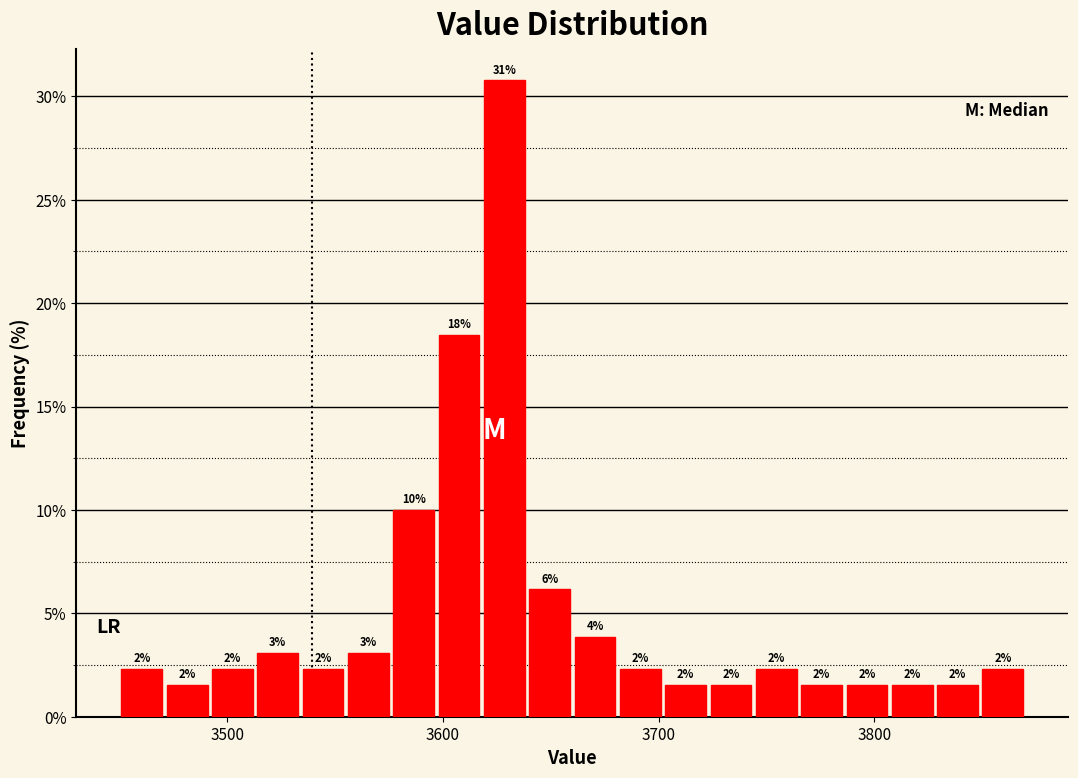

Around what value on the x-axis is the tallest bar? Give the approximate position of its centre, as read against the axis.

3630